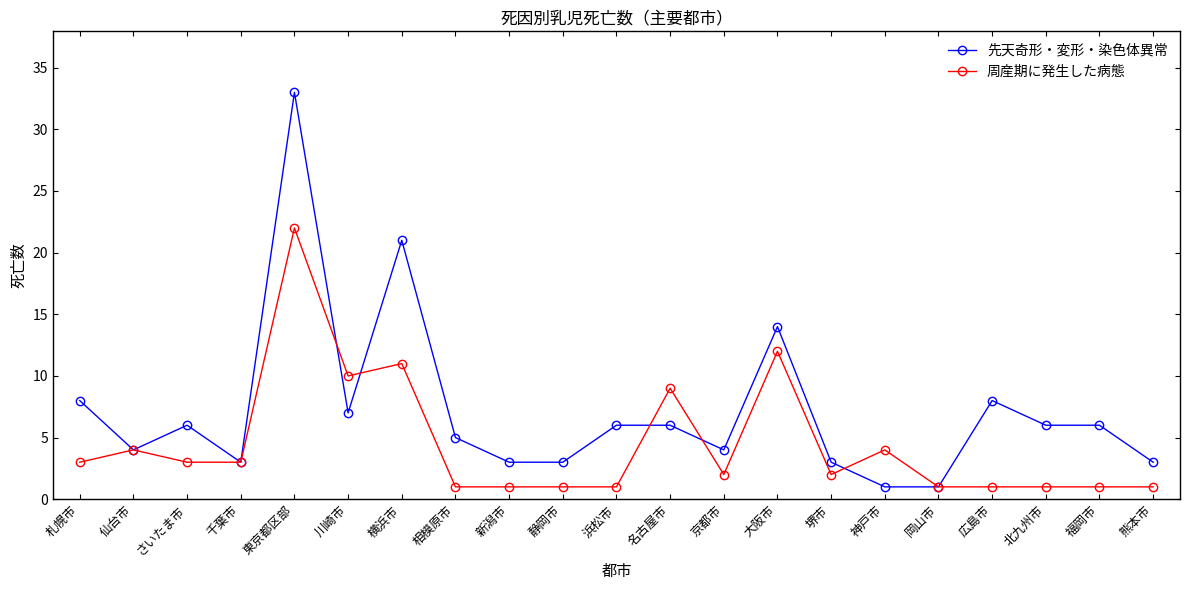

Count the number of categories in the chart.

21